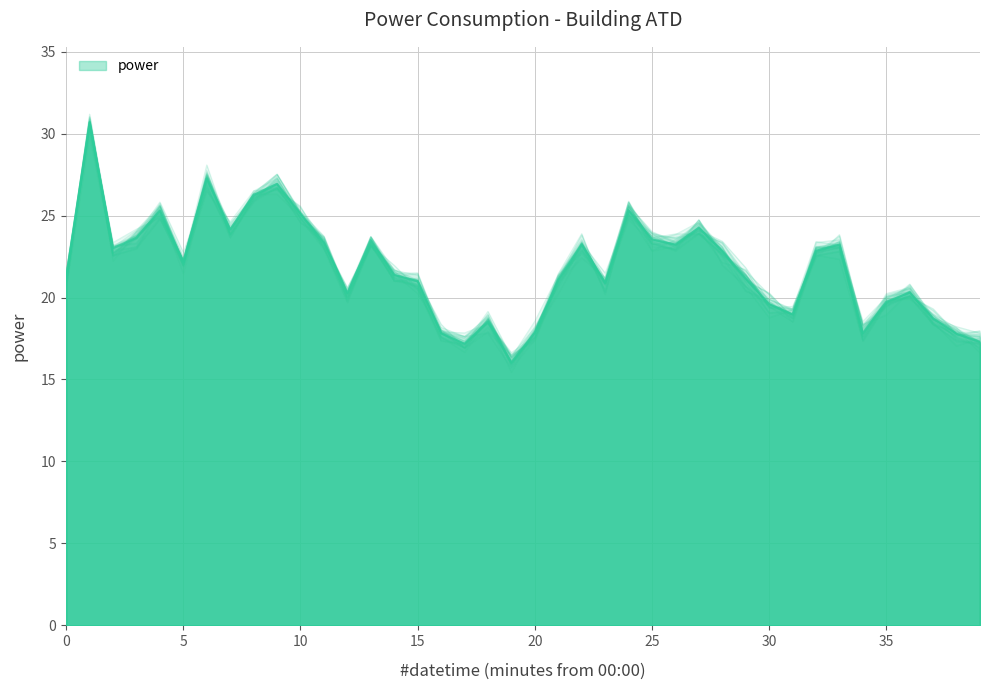

True or false: the data shows 18.7 at 37.

True